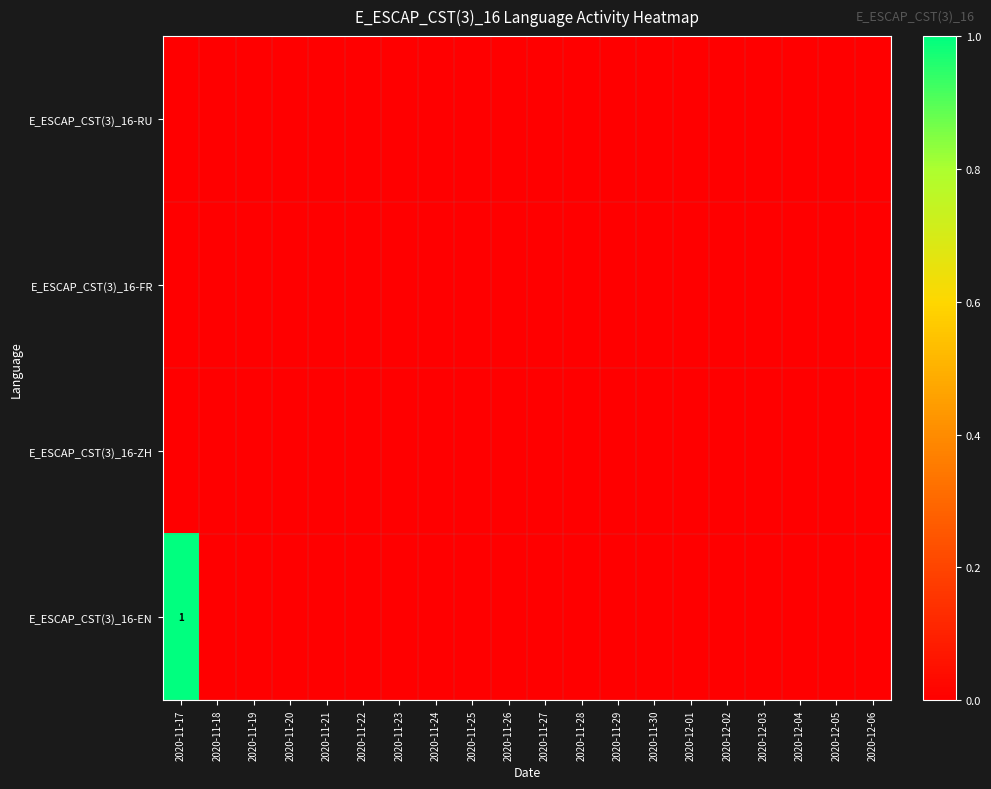

The E_ESCAP_CST(3)_16-EN series shows 1 at 2020-11-17. True or false?

True